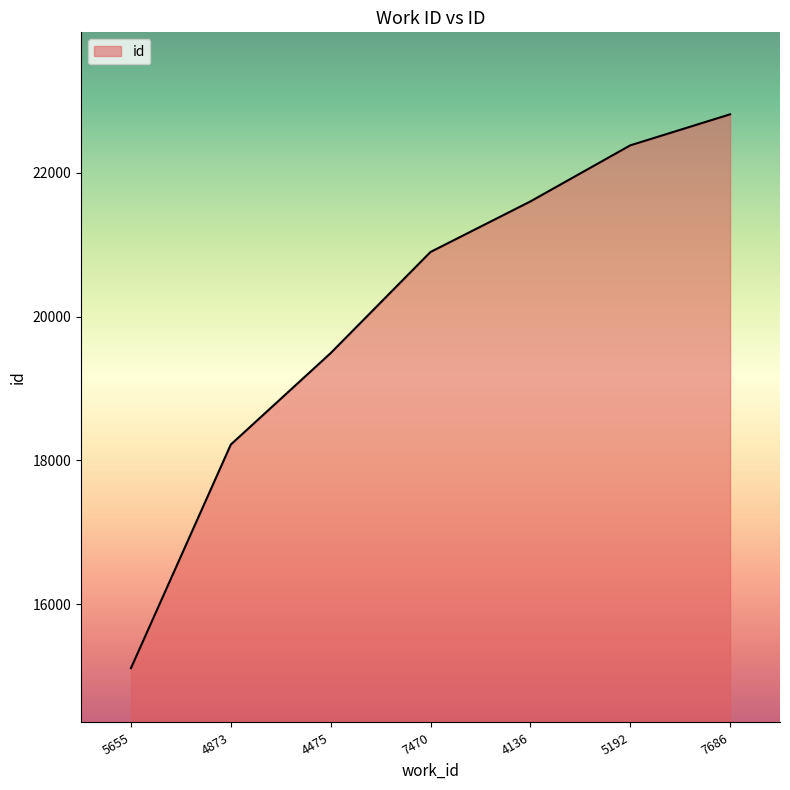

Rank the categories by value from lowest to highest.

5655, 4873, 4475, 7470, 4136, 5192, 7686